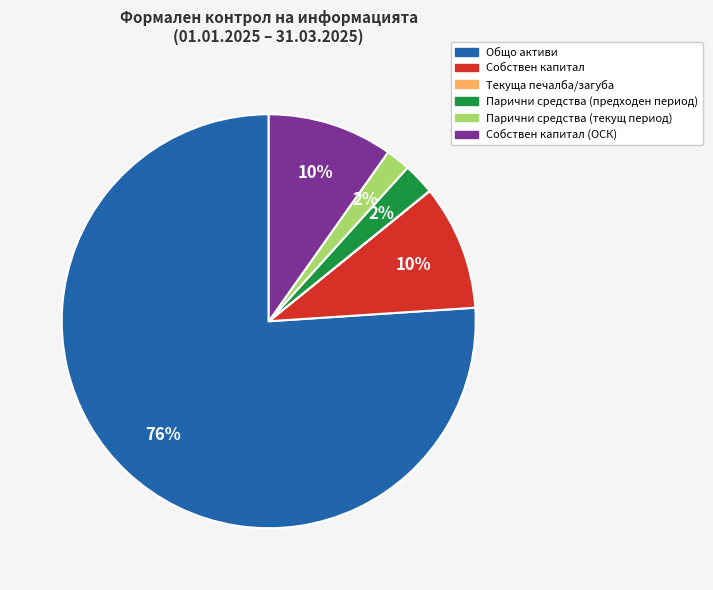

Does any single category account for the majority?

Yes